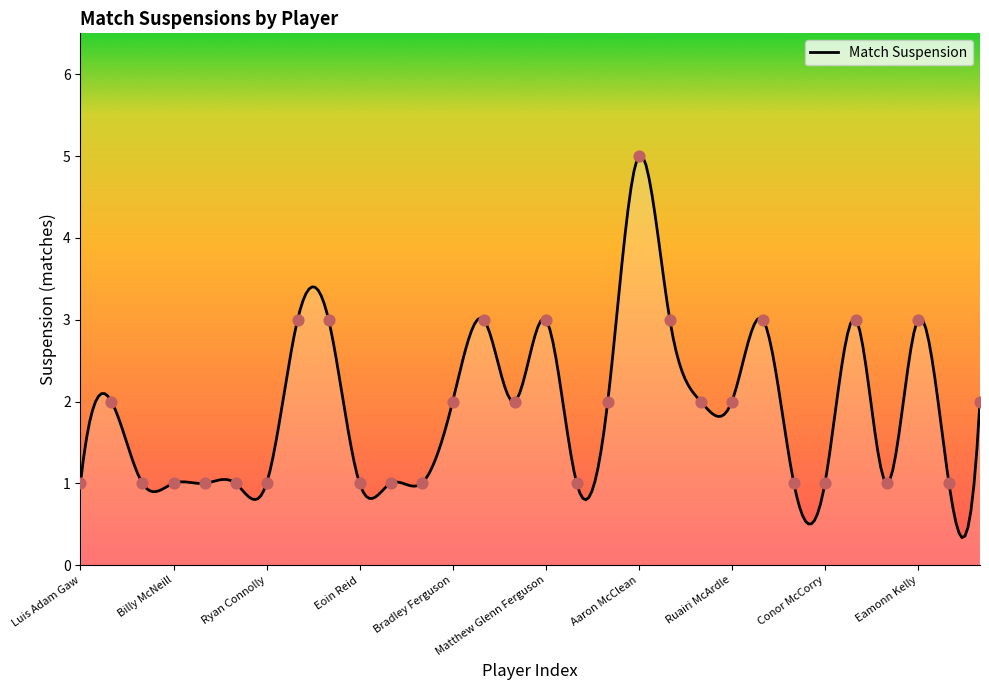

What is the ratio of the value at Conor McCorry to the value at Brook Faulkner?

1.0